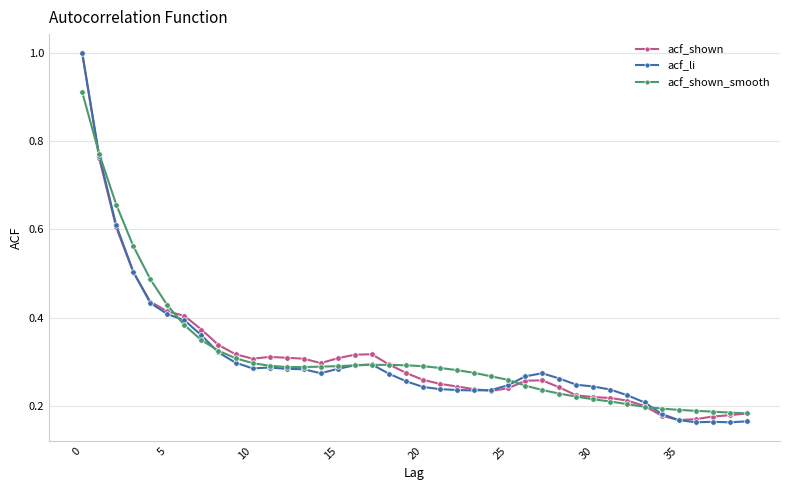

How many series are shown in this chart?

3